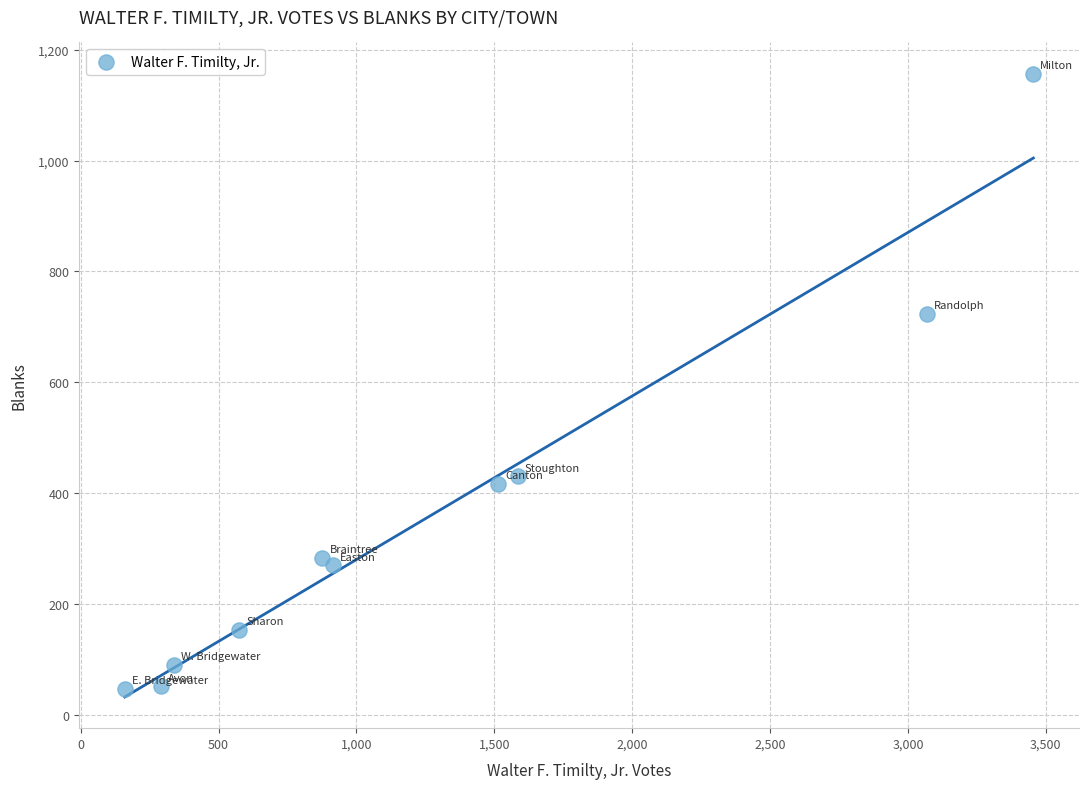

What is the range of X values (max minus min)?

3295